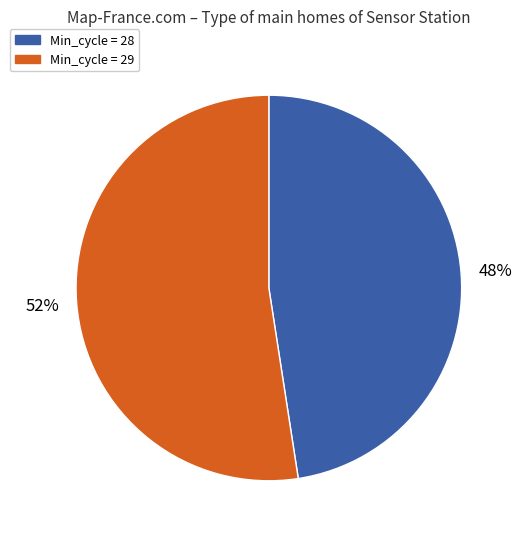

To the nearest percent, what percentage of the pie is Min_cycle = 29?

52%